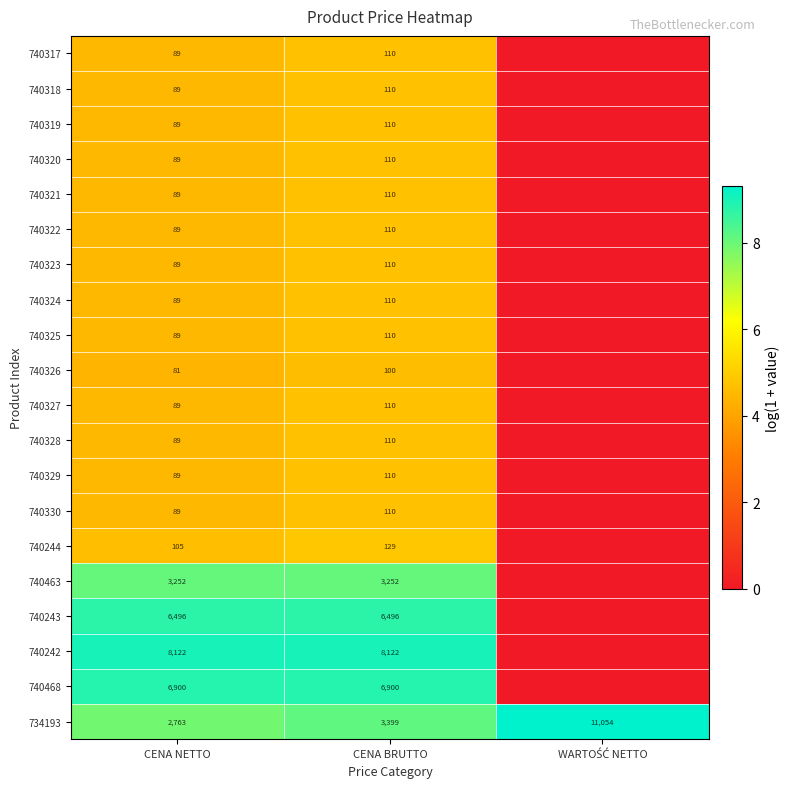

Which has a higher value, CENA NETTO or CENA BRUTTO?

CENA BRUTTO